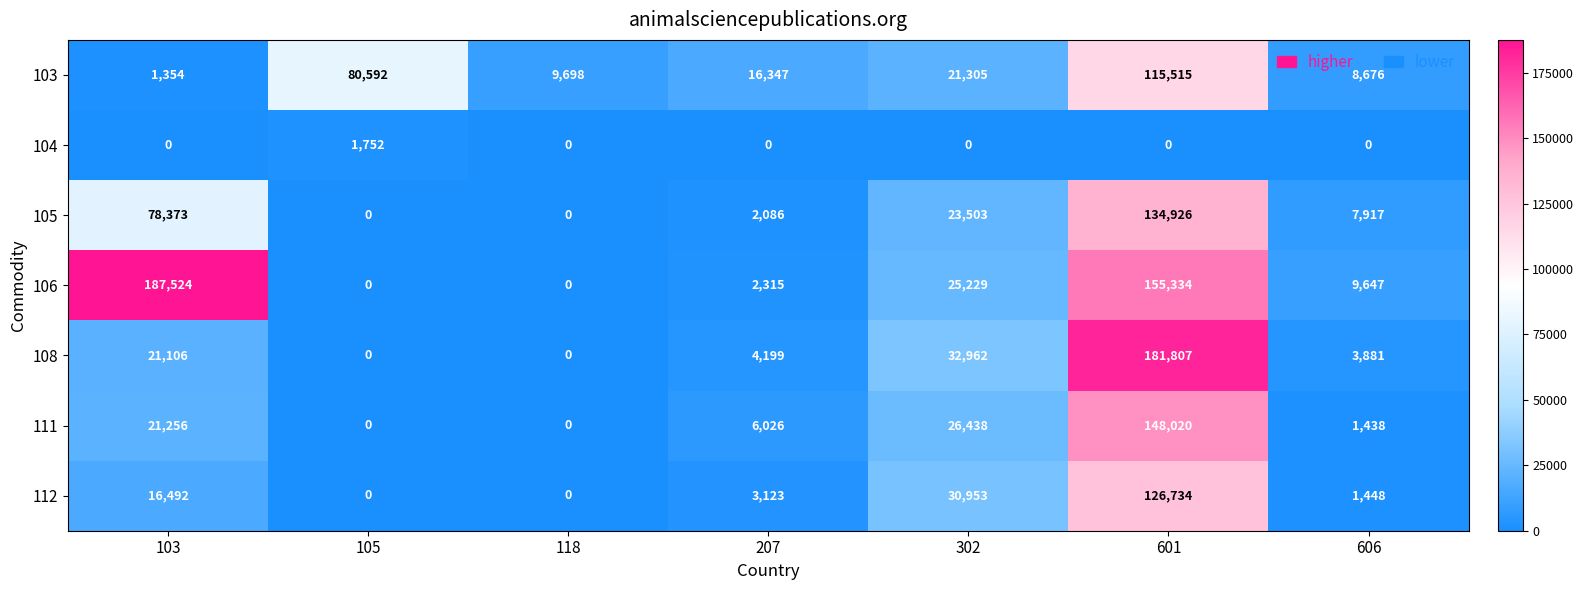

What is the difference between the second highest and second lowest values in the 112 series?

30953